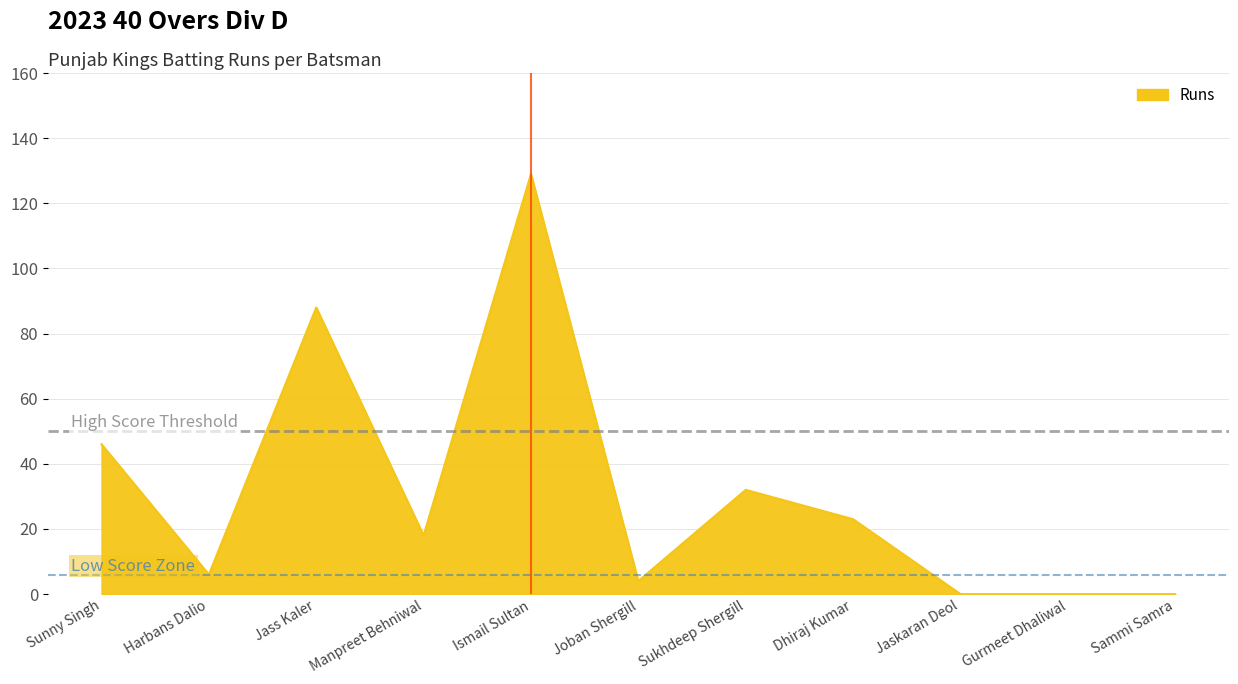

What is the difference between the maximum and minimum values?

129